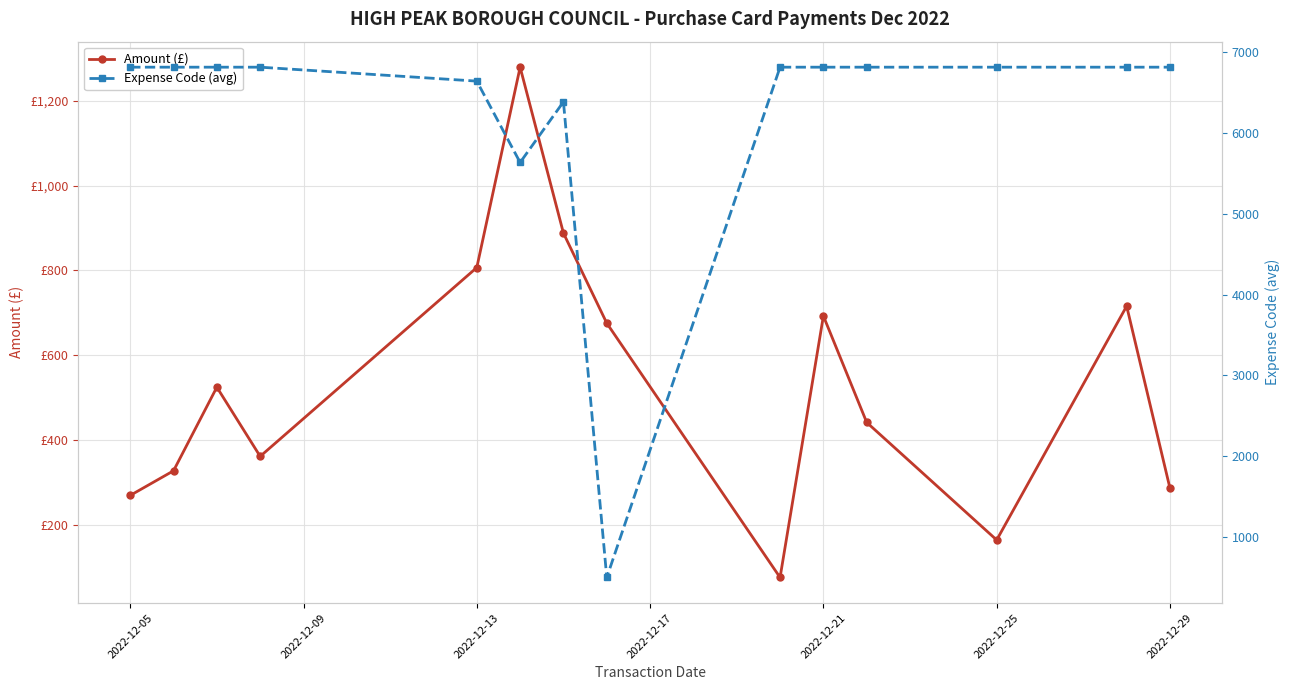

Rank the series by their maximum value, from lowest to highest.

Amount (£), Expense Code (avg)